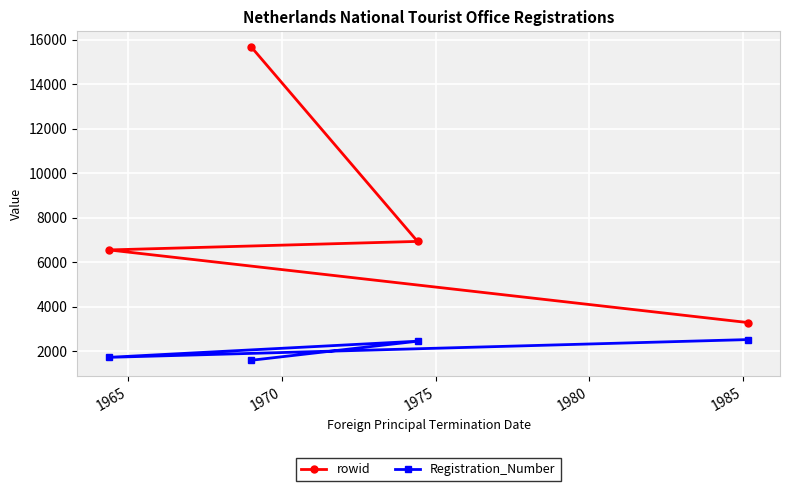

What is the difference between the maximum and minimum values in the Registration_Number series?

930